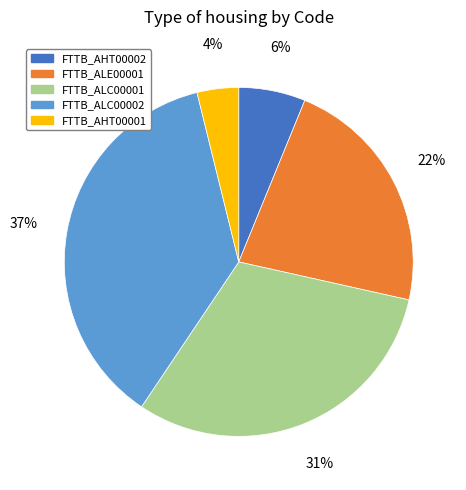

How many slices are in this pie chart?

5